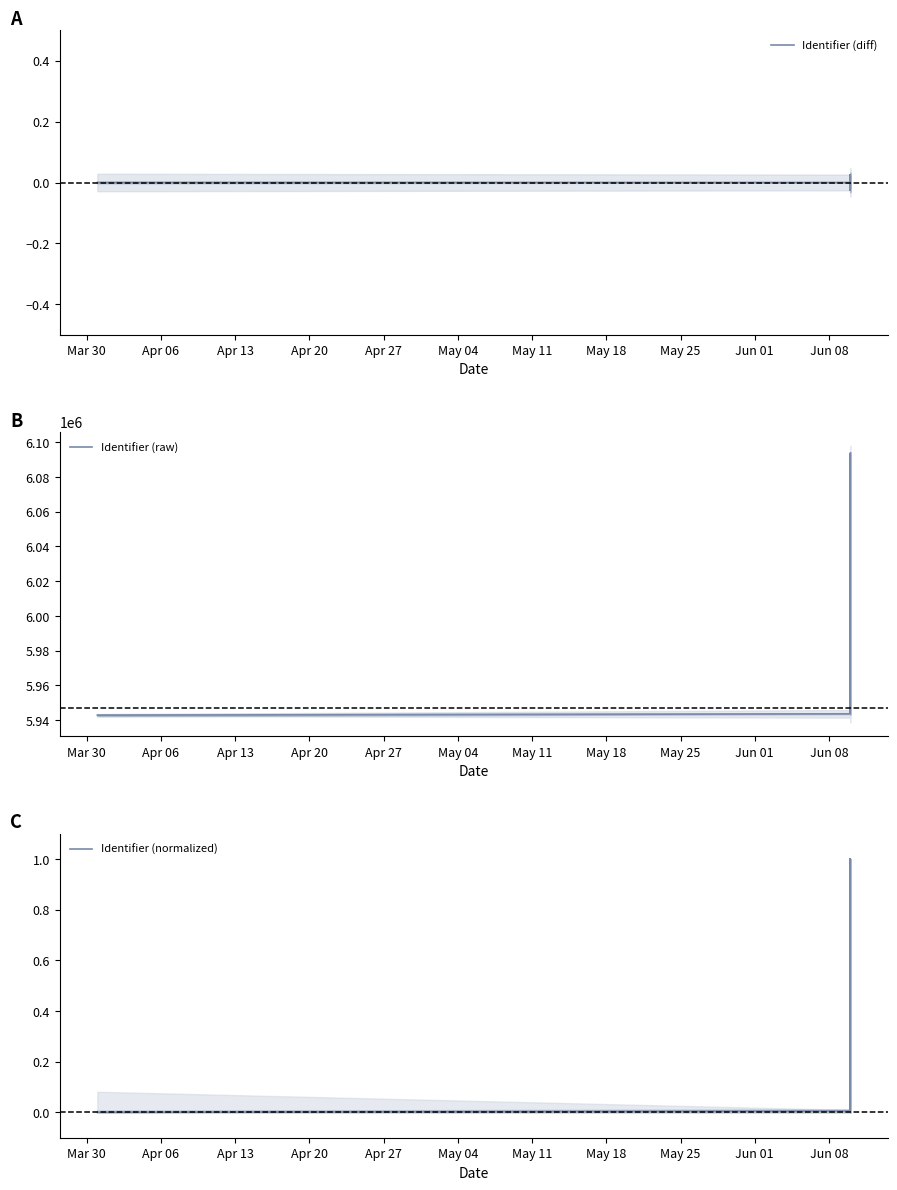

Does the chart display data point markers on the line(s)?

No